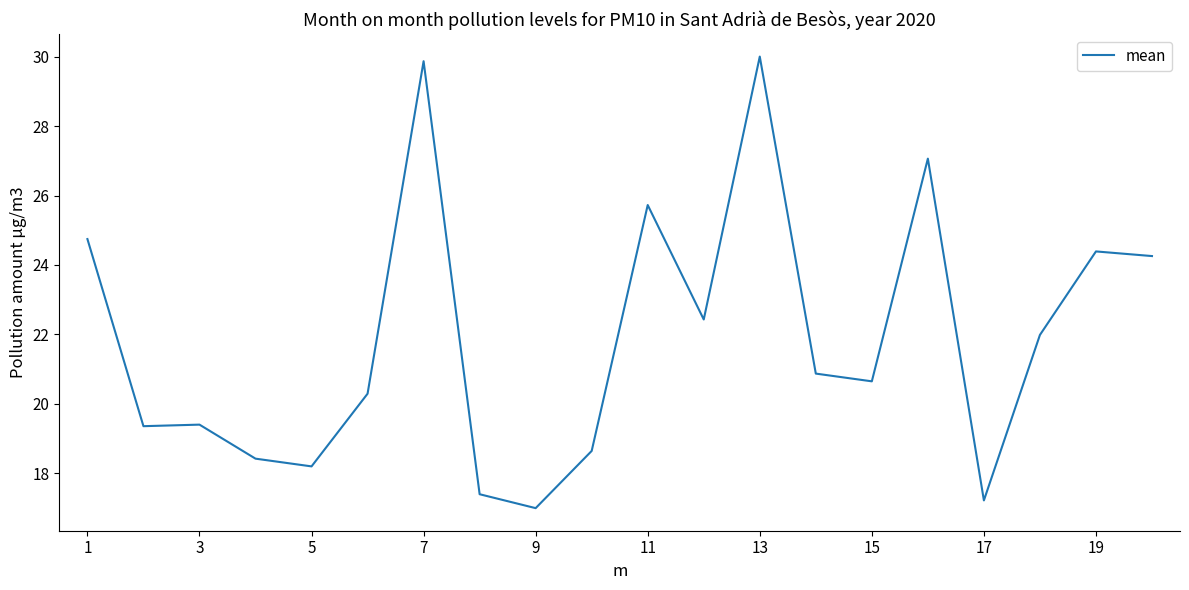

What is the maximum value shown in the chart?

30.0